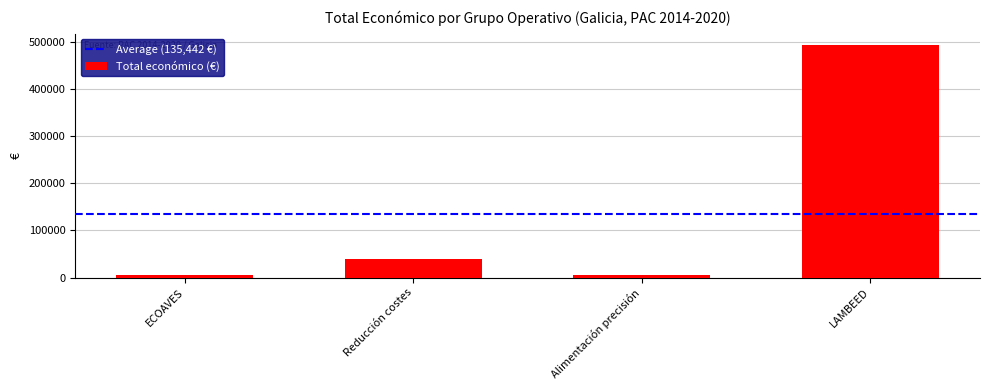

Is it true that the value at LAMBEED is 492343?

True